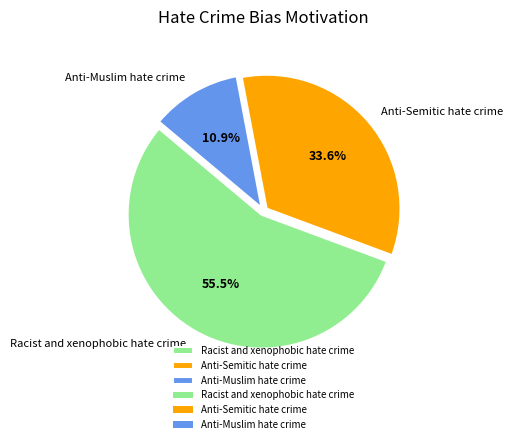

To the nearest percent, what is the average slice percentage?

33%